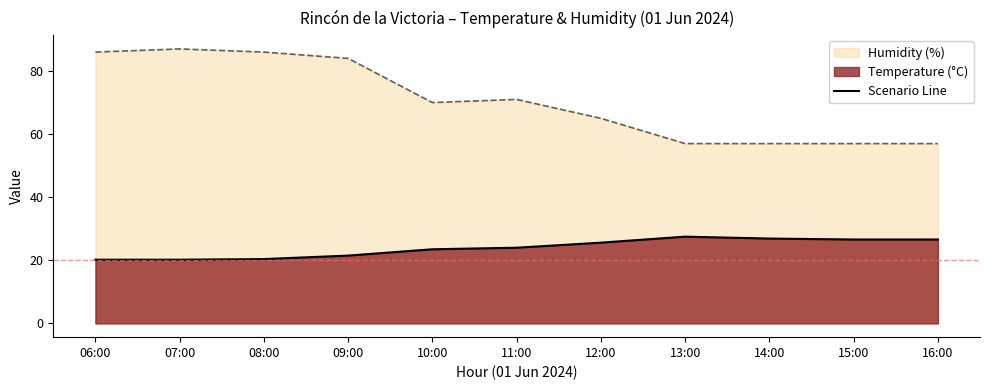

The chart shows a value of 27.5 at 13:00. True or false?

True